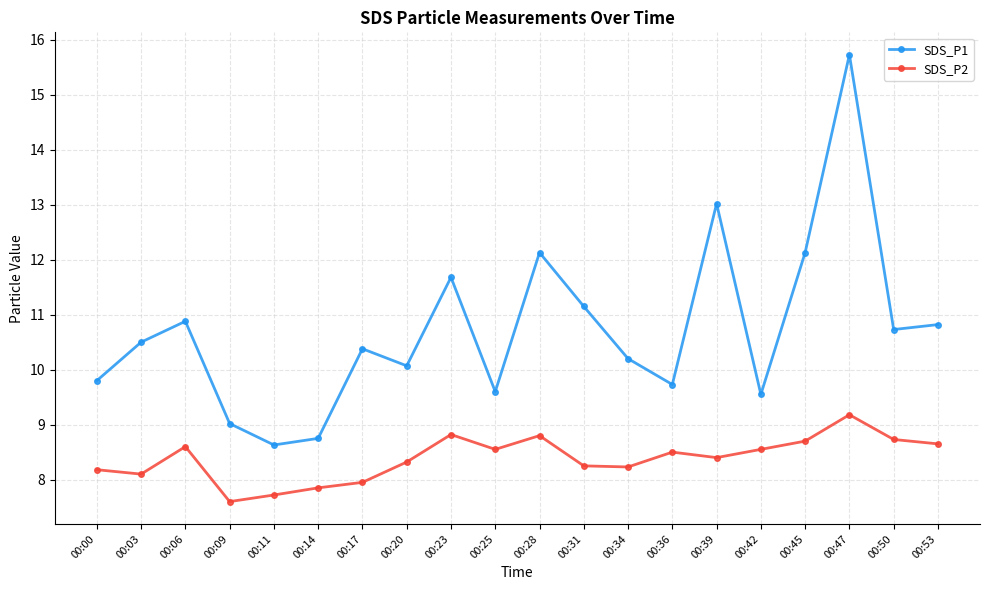

True or false: SDS_P1 and SDS_P2 intersect in this chart.

False